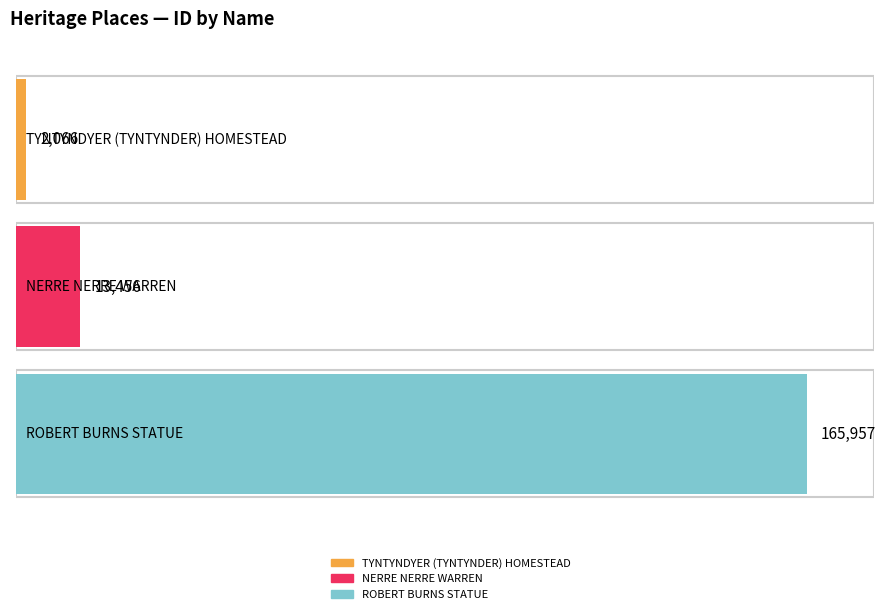

Read the value at TYNTYNDYER (TYNTYNDER) HOMESTEAD.

2066